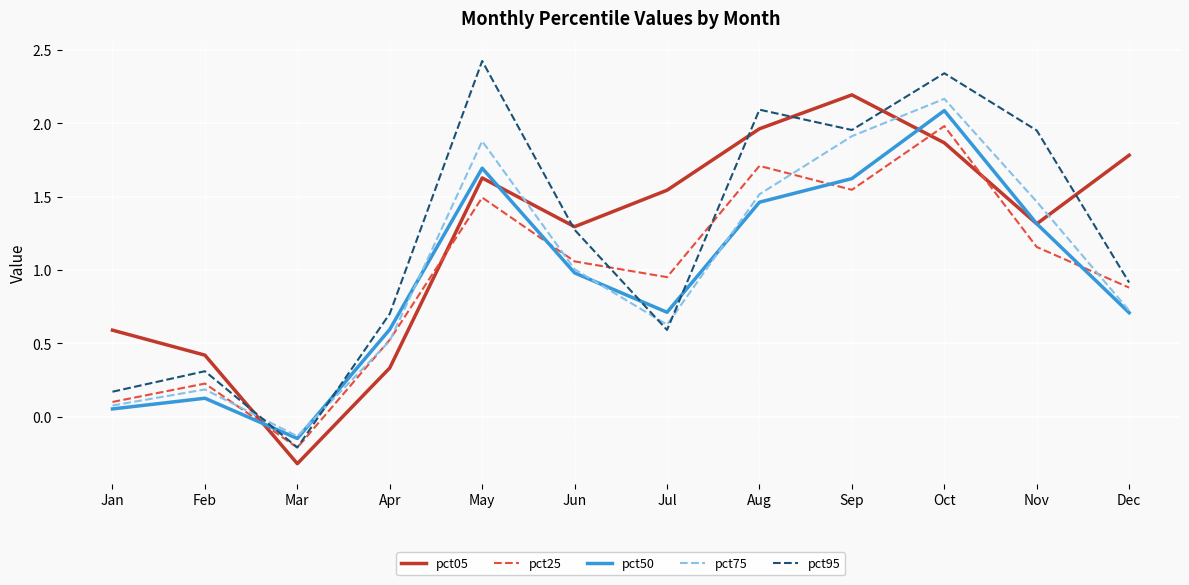

The value of pct25 at Nov is 1.9. True or false?

False